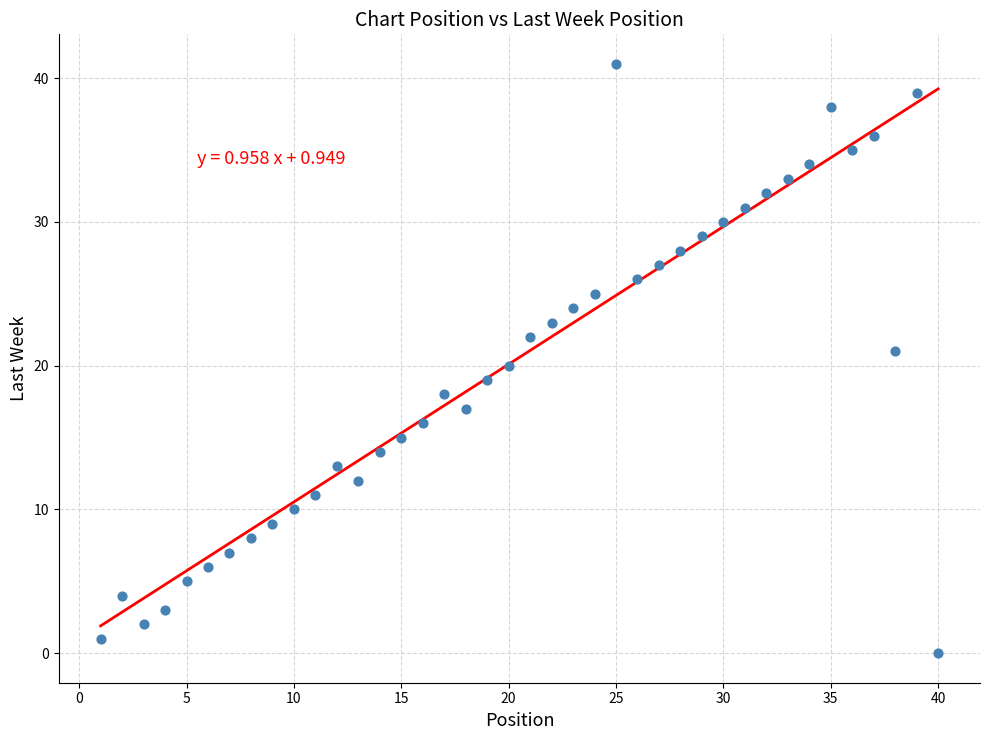

What is the range of Y values (max minus min)?

41